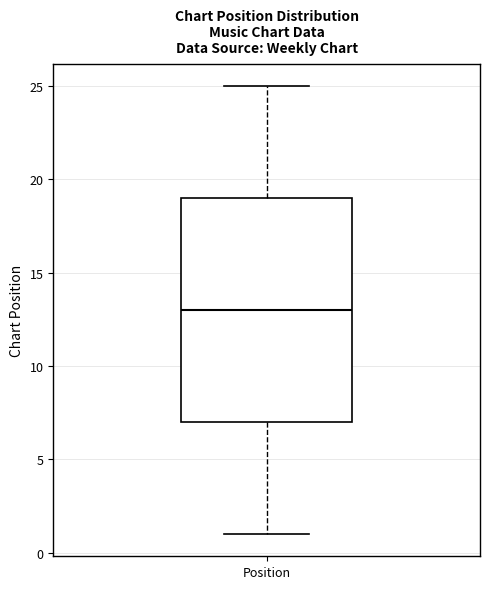

Where is the upper edge of the box for Position on the y-axis? The values are not printed on the chart, so give them approximately, as read against the axis.

19